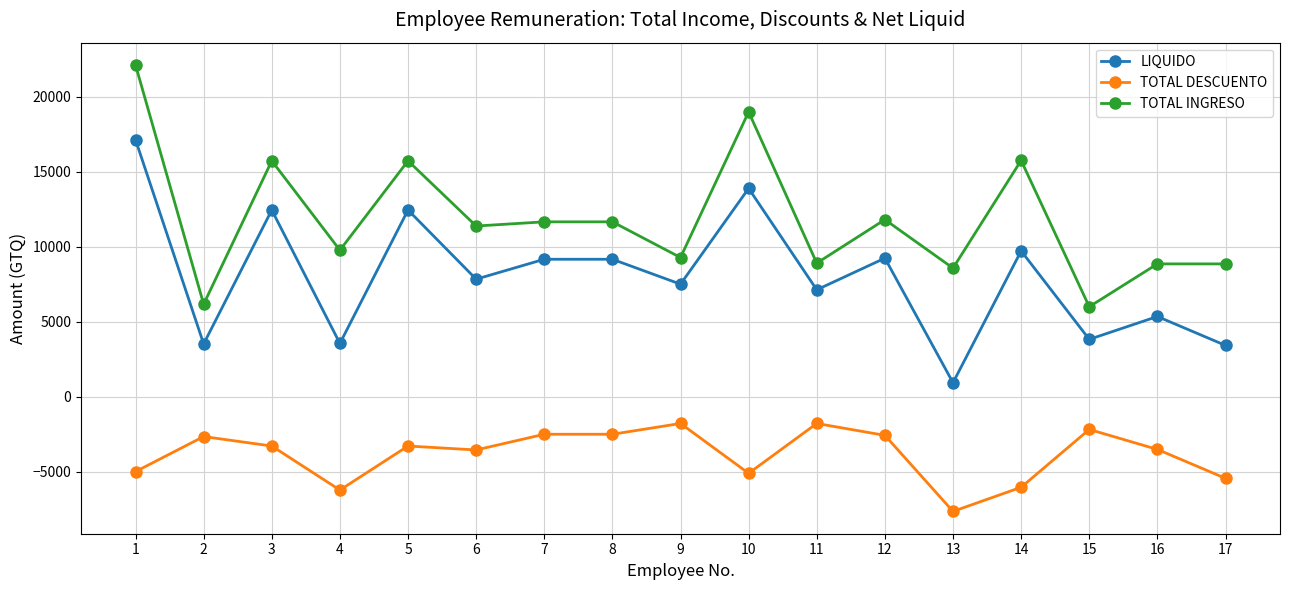

What is the approximate value of TOTAL INGRESO at 15?

6008.6